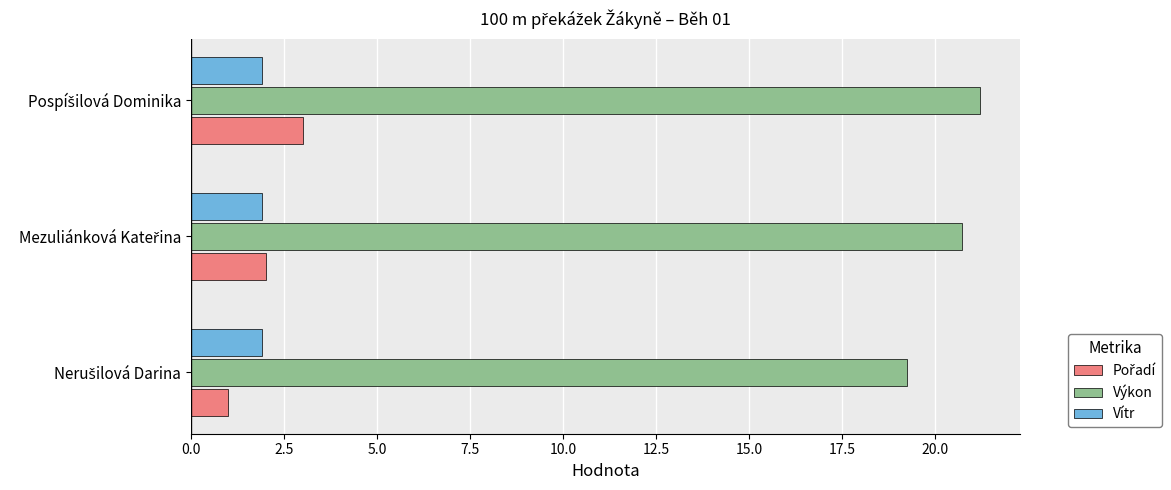

Which series has the largest total across all categories?

Výkon